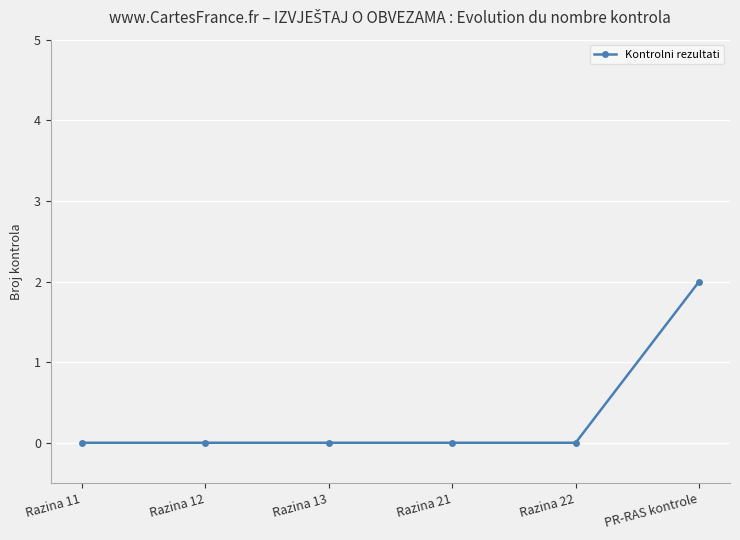

What is the change in value from Razina 11 to PR-RAS kontrole?

+2